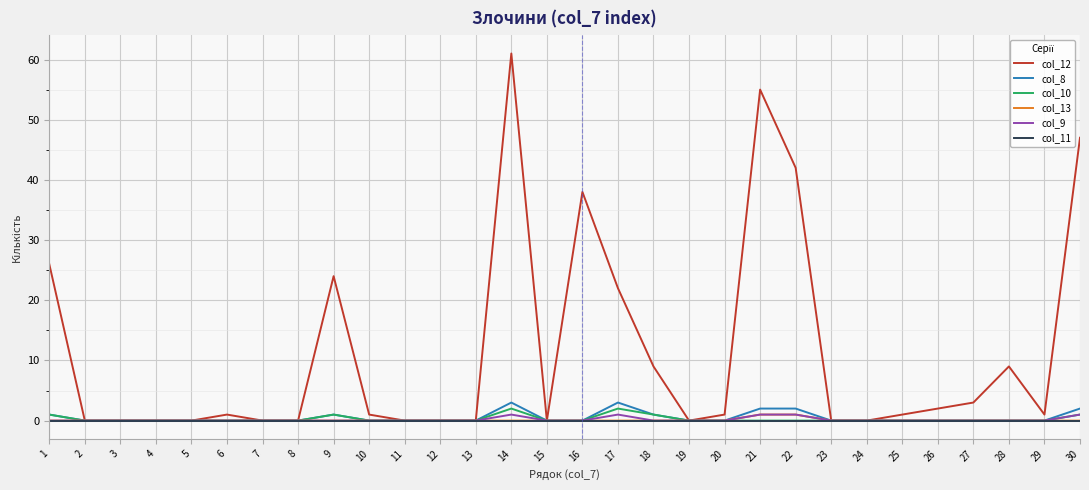

Which series has the widest spread of values?

col_12